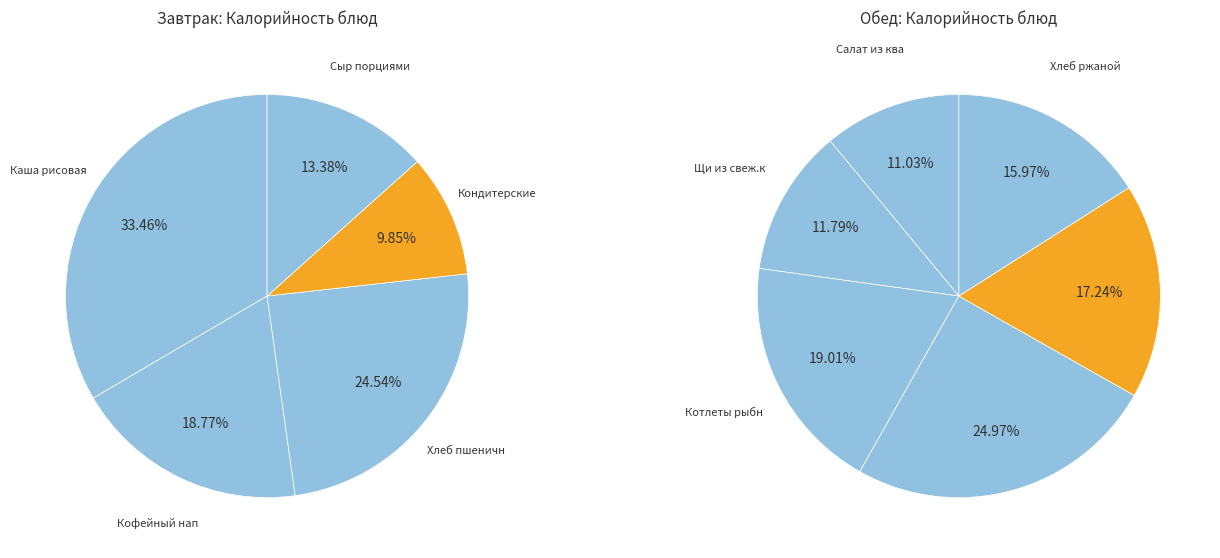

How many slices are in this pie chart?

11